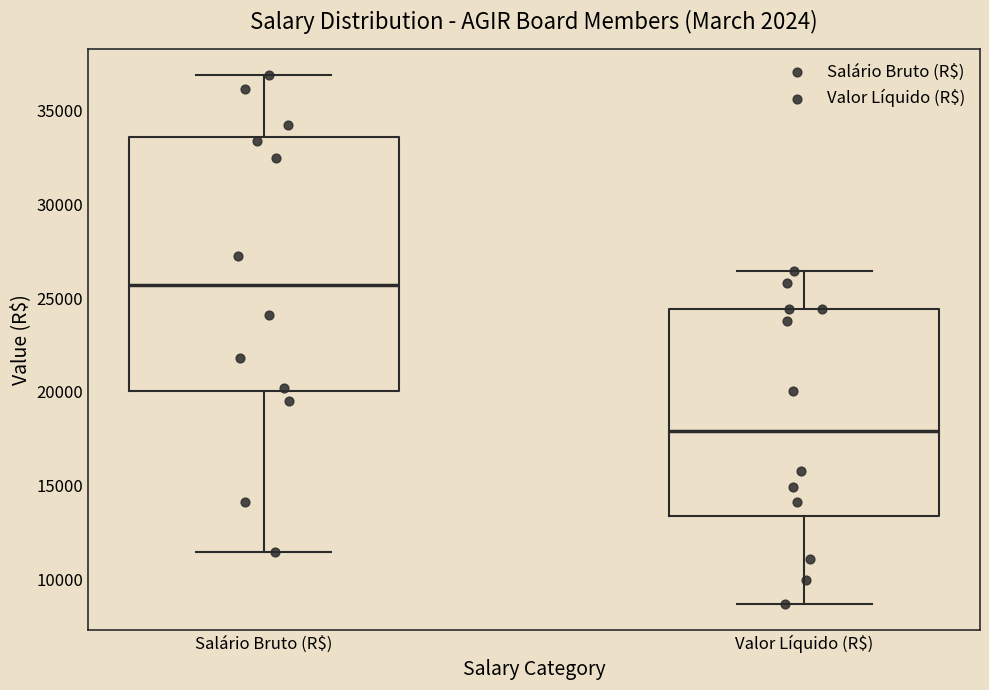

Reading left to right, read every box against the y-axis: the position of its median line, the range the box covers, and the ends of its whiskers. The values are not printed on the chart, so give them approximately, as read against the axis.

Salário Bruto (R$): median 25500, box 20000 to 33500, whiskers 11500 to 37000
Valor Líquido (R$): median 18000, box 13500 to 24500, whiskers 8500 to 26500